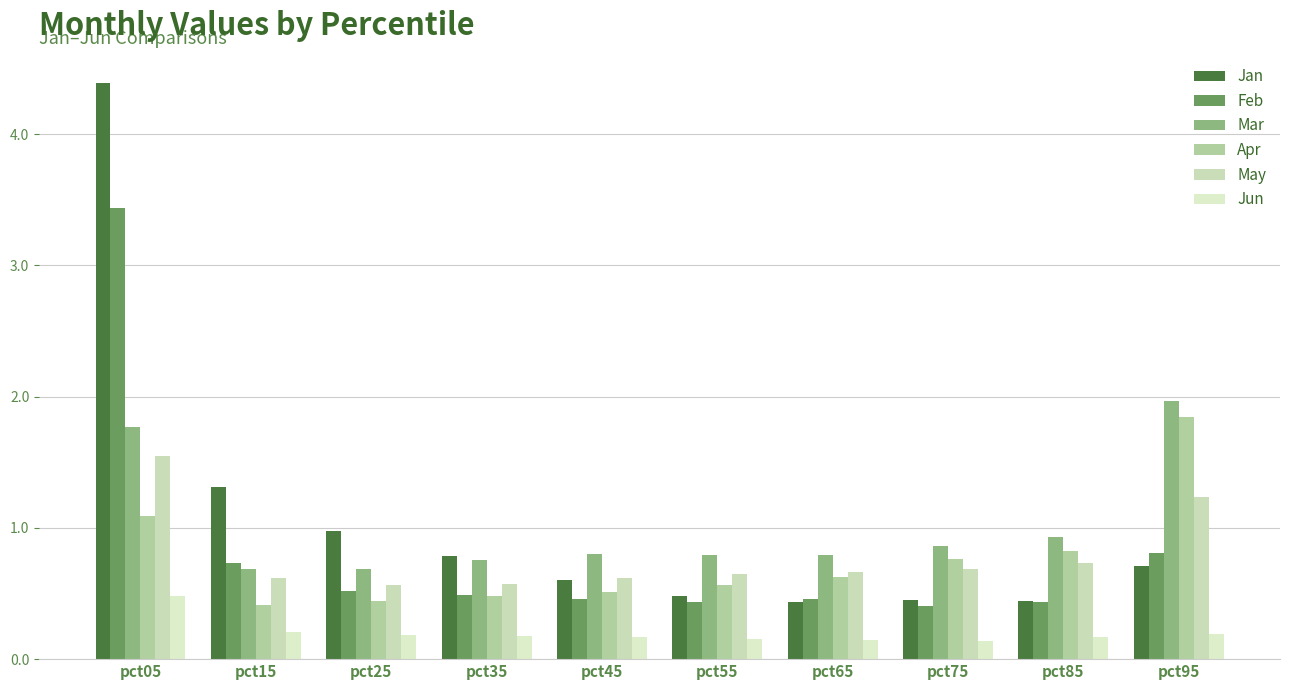

Are the bars grouped side by side (vs. stacked)?

Yes